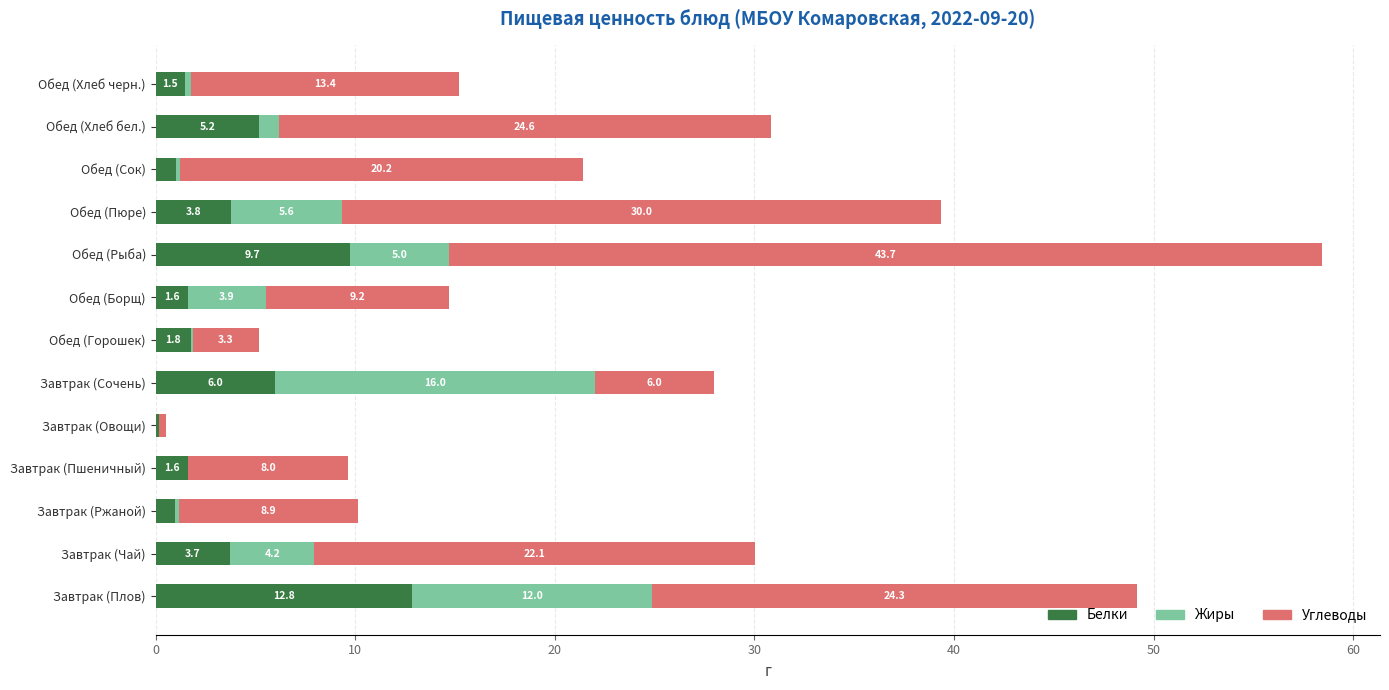

The value of Белки at Обед (Хлеб черн.) is 1.5. True or false?

True